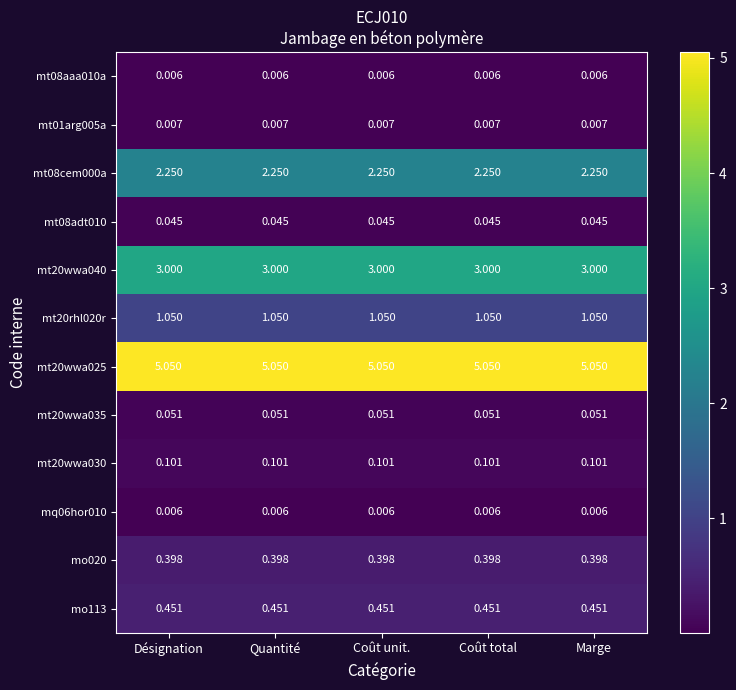

How many categories are shown in the chart?

5